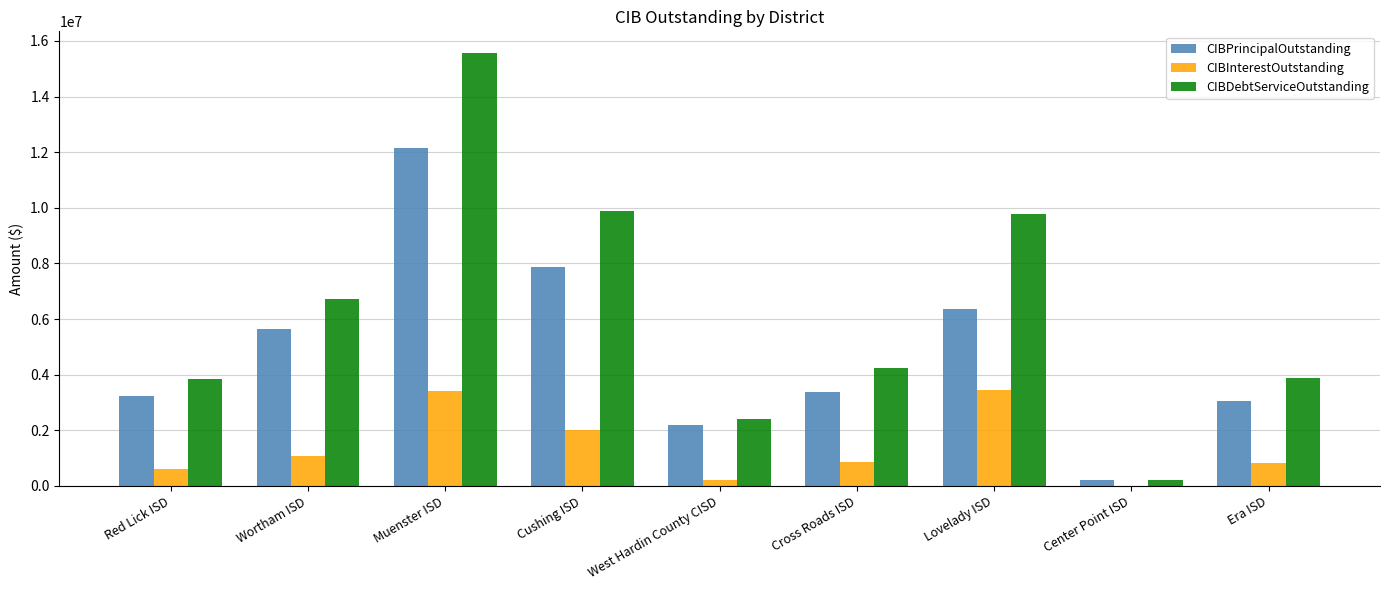

Between Wortham ISD and West Hardin County CISD, which series saw the biggest shift?

CIBDebtServiceOutstanding